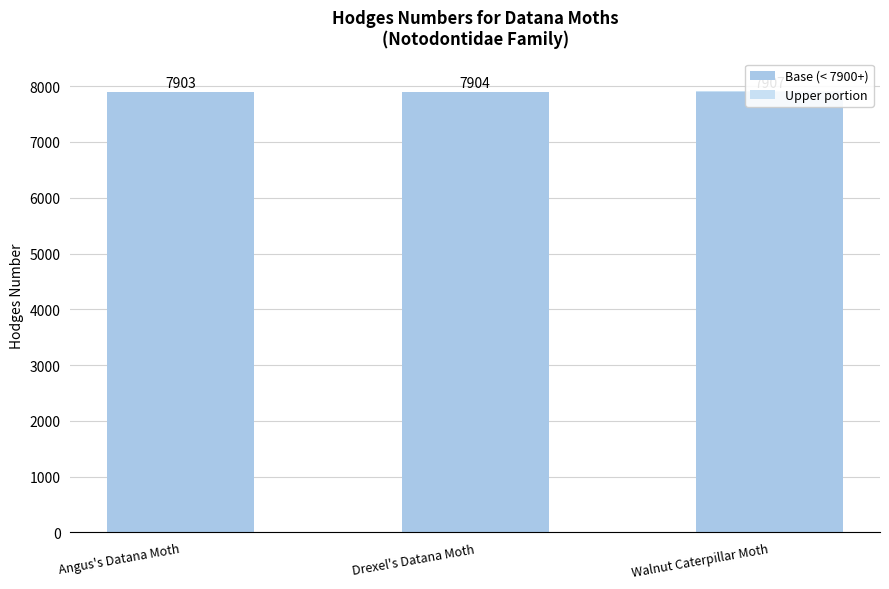

Reading right to left, extract all data points from this chart.

Base (< 7900+): Walnut Caterpillar Moth=7900	Drexel's Datana Moth=7900	Angus's Datana Moth=7900
Upper portion: Walnut Caterpillar Moth=7	Drexel's Datana Moth=4	Angus's Datana Moth=3